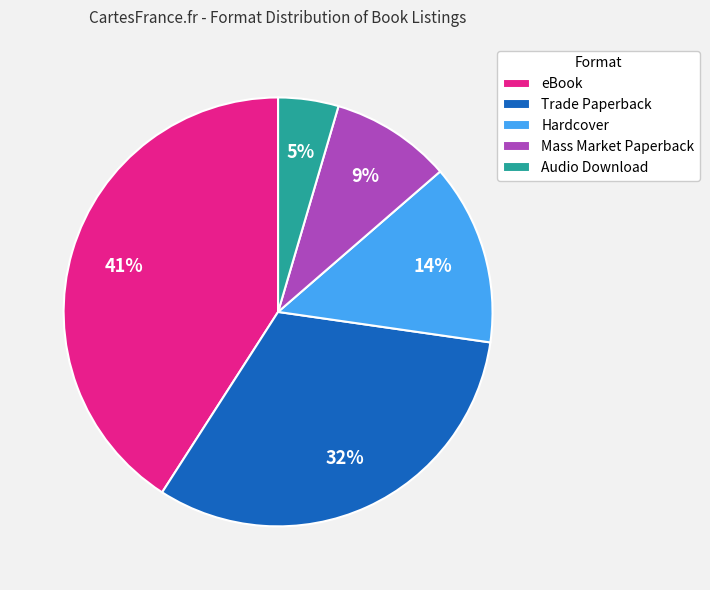

To the nearest percent, what percentage of the pie is Mass Market Paperback?

9%